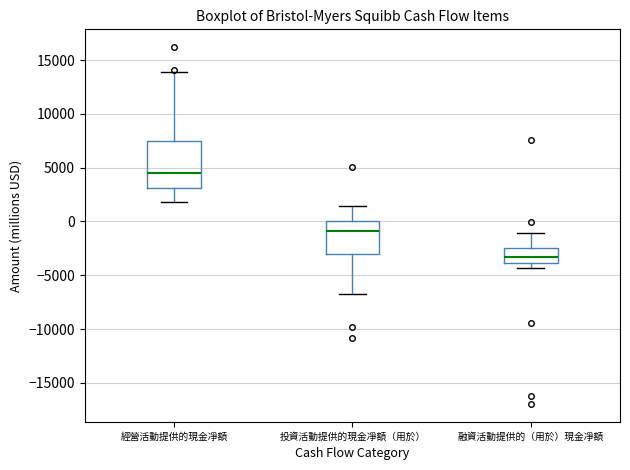

Comparing the boxes themselves (not the whiskers), which one is the tallest?

經營活動提供的現金凈額